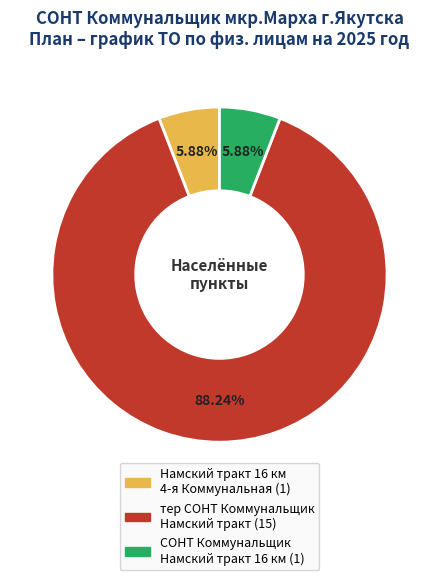

Is there any slice that represents more than half of the pie?

Yes